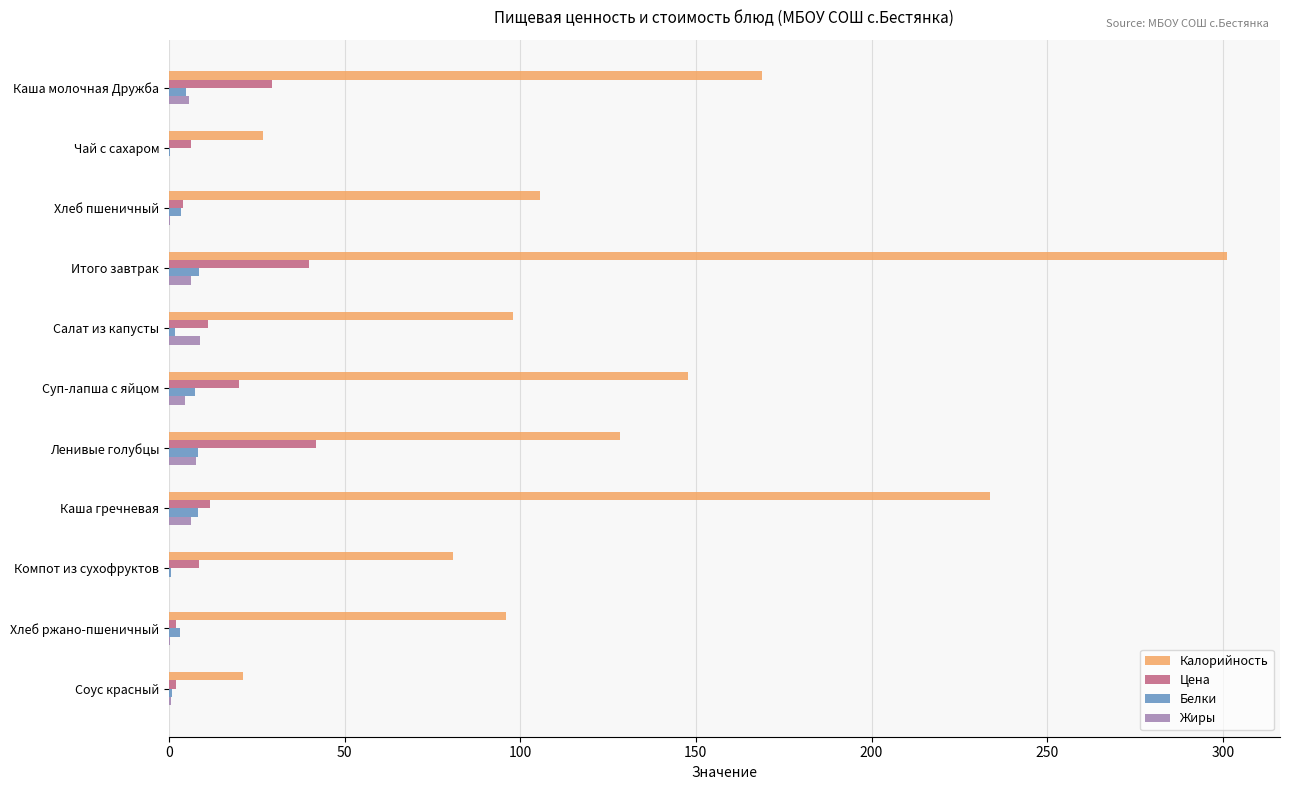

How many data points in Жиры are above 4?

6